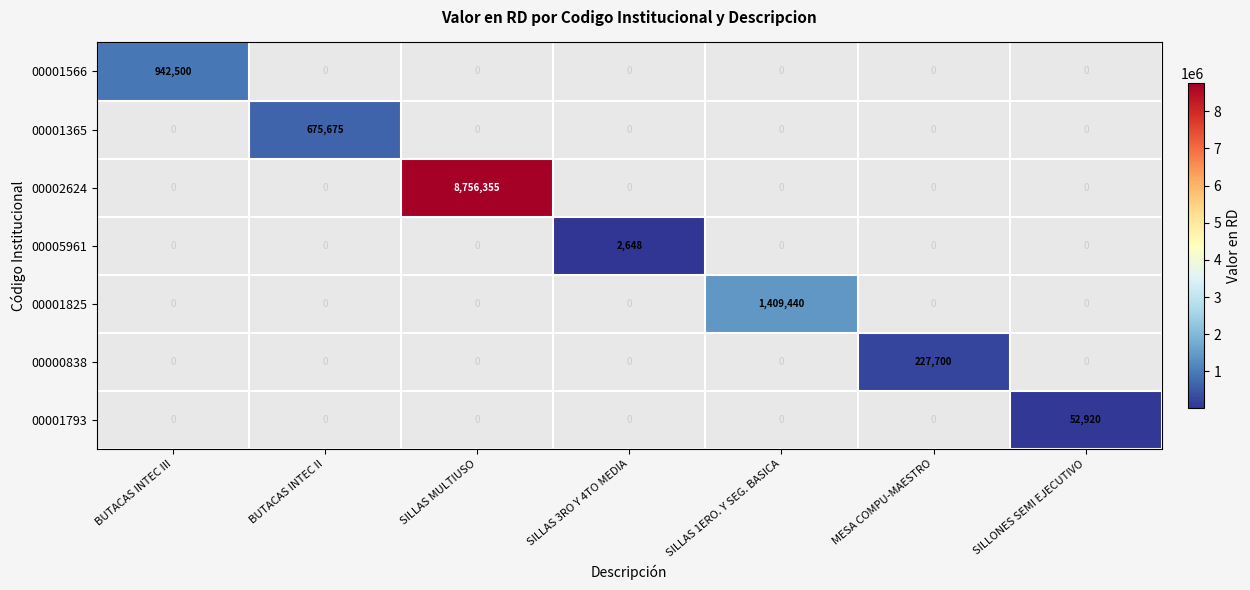

At which category does the chart reach its peak across all series?

SILLAS MULTIUSO